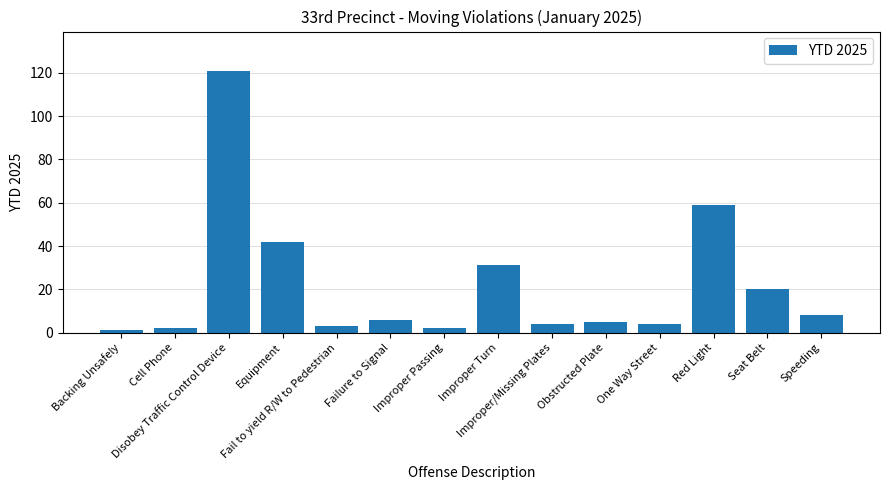

What is the label of the 7th bar from the left?

Improper Passing